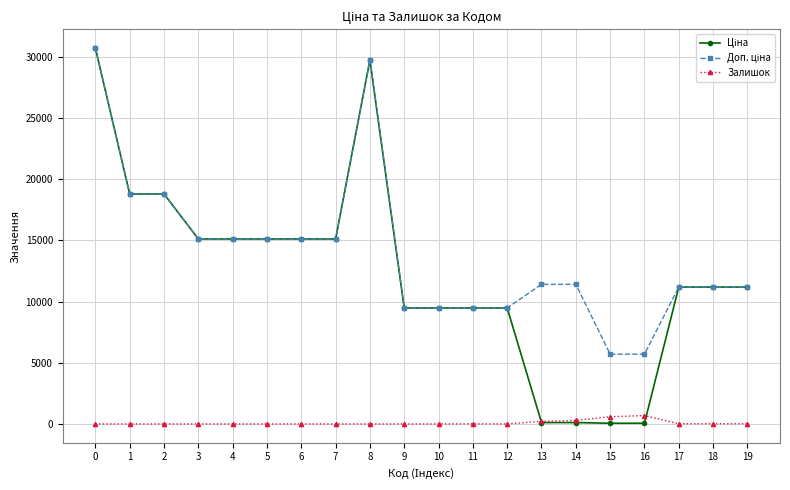

What is the difference between the highest and lowest values at 10?

9480.1